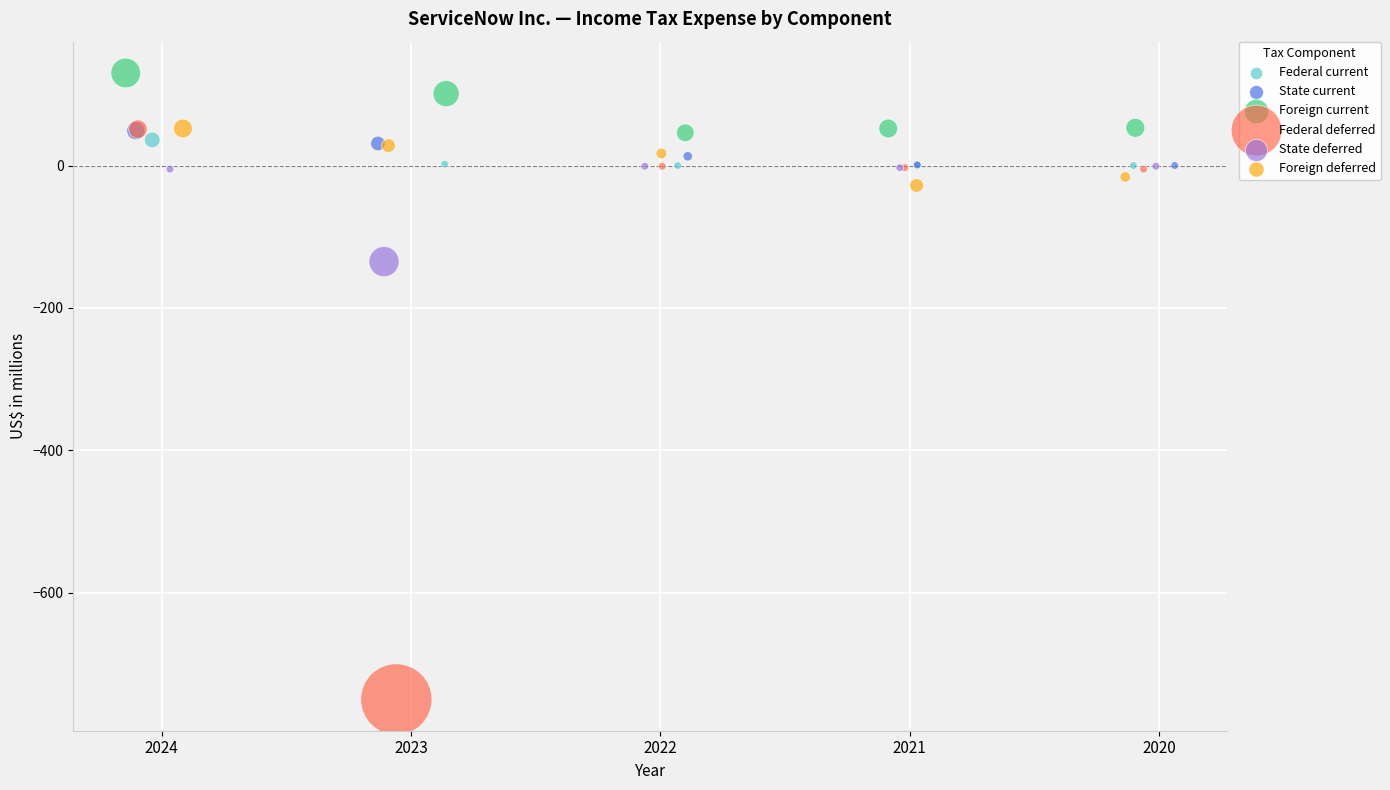

Which series has the largest Y range (max minus min)?

Federal deferred